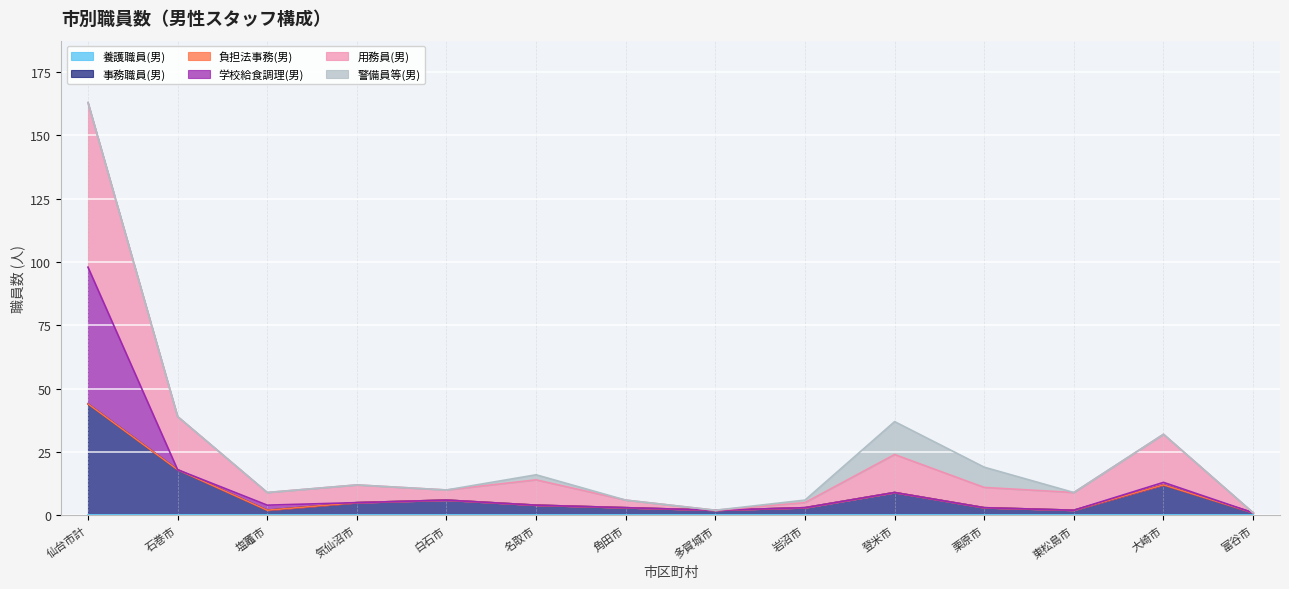

Does the chart display data point markers on the line(s)?

No